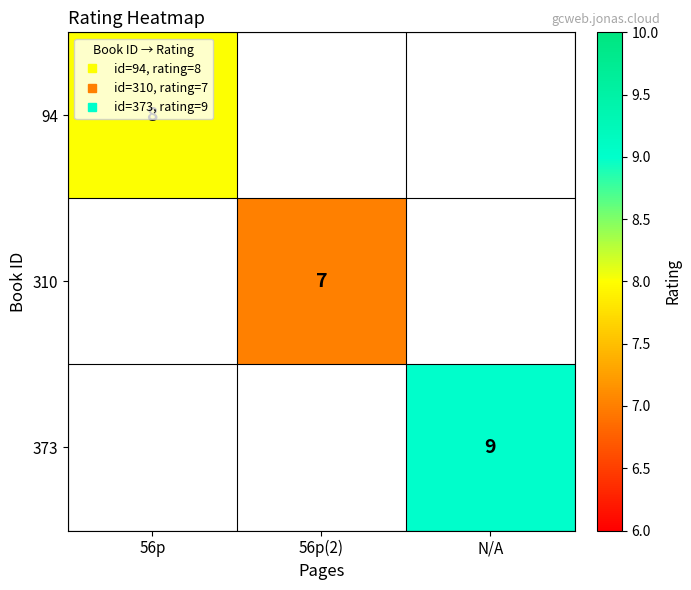

Where is 94 nearest to the value 8?

56p